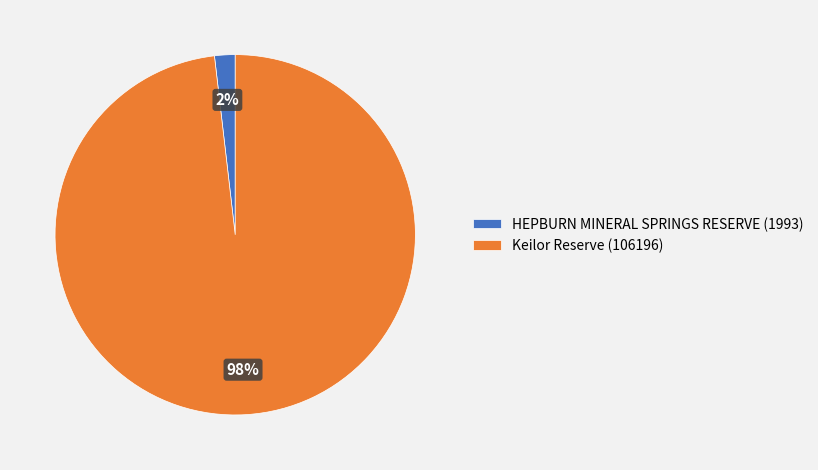

To the nearest percent, what is the combined percentage of HEPBURN MINERAL SPRINGS RESERVE and Keilor Reserve?

100%